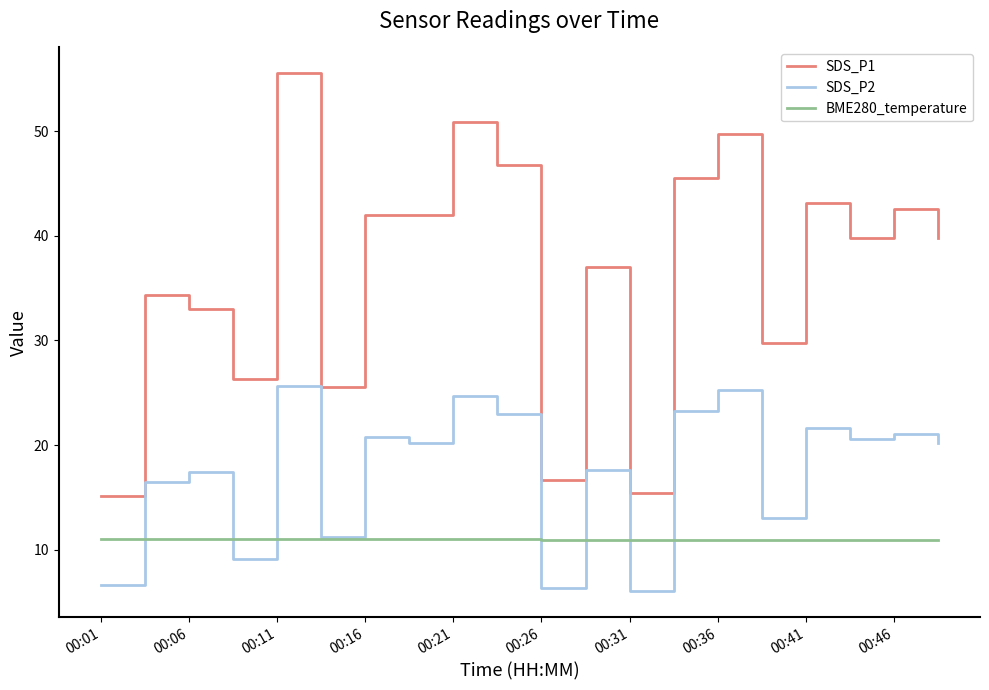

Which series has the largest total across all categories?

SDS_P1